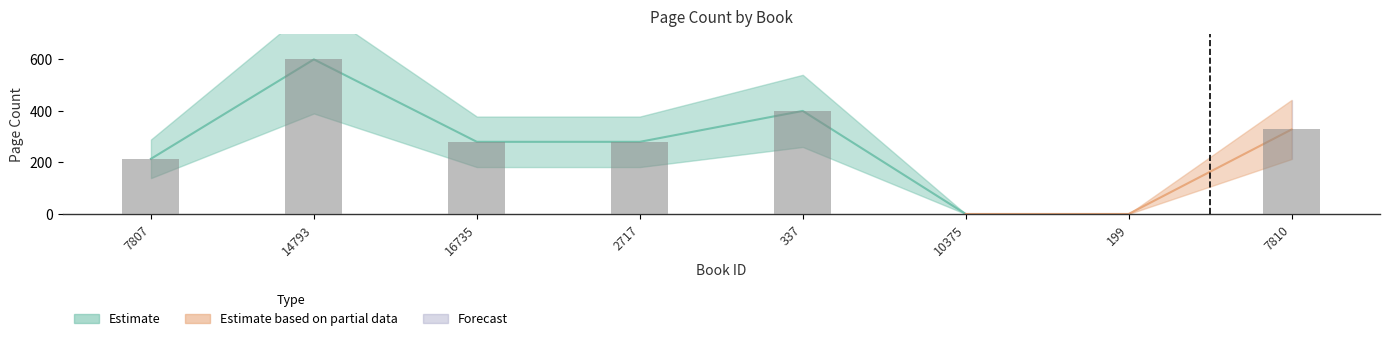

Reading left to right, transcribe all the data shown in this chart.

214	600	280	280	400	0	0	328